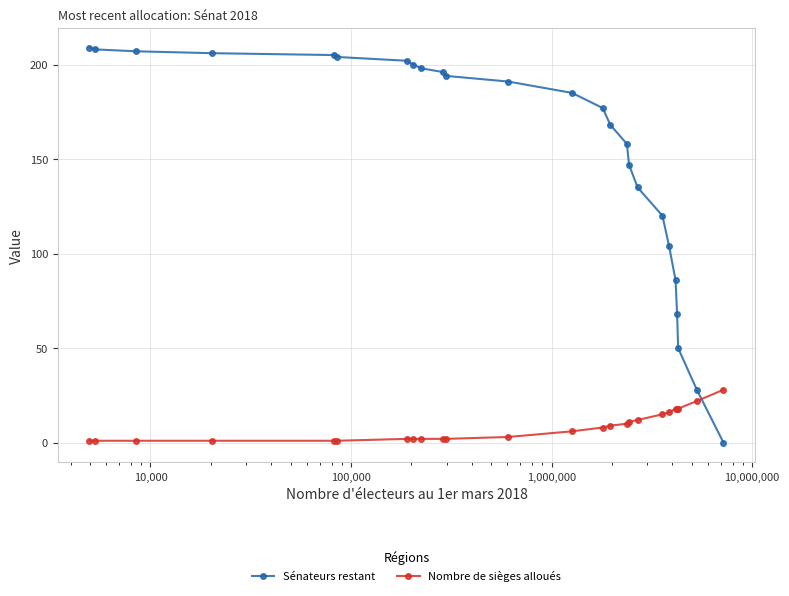

Which series has the largest total across all categories?

Sénateurs restant